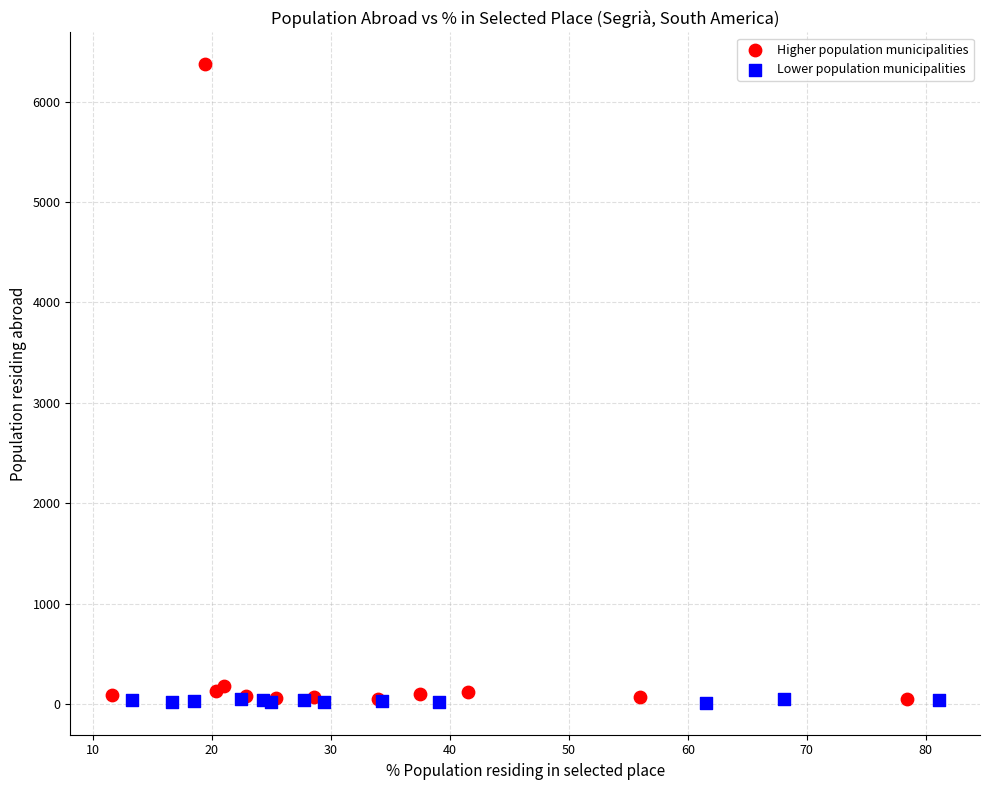

Which series has the widest spread of Y values?

Higher population municipalities